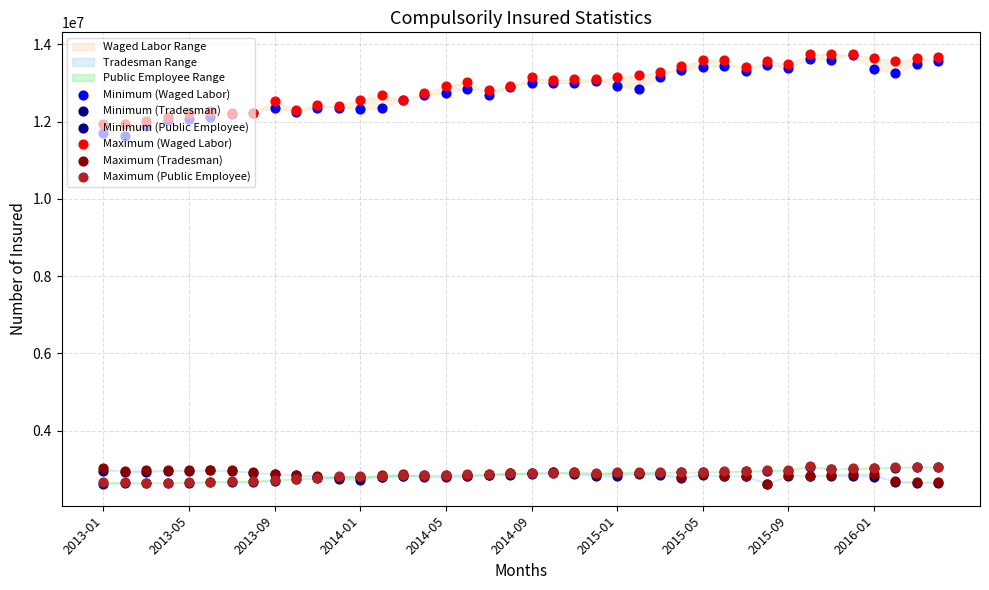

Which series has the largest Y range (max minus min)?

Minimum (Waged Labor)